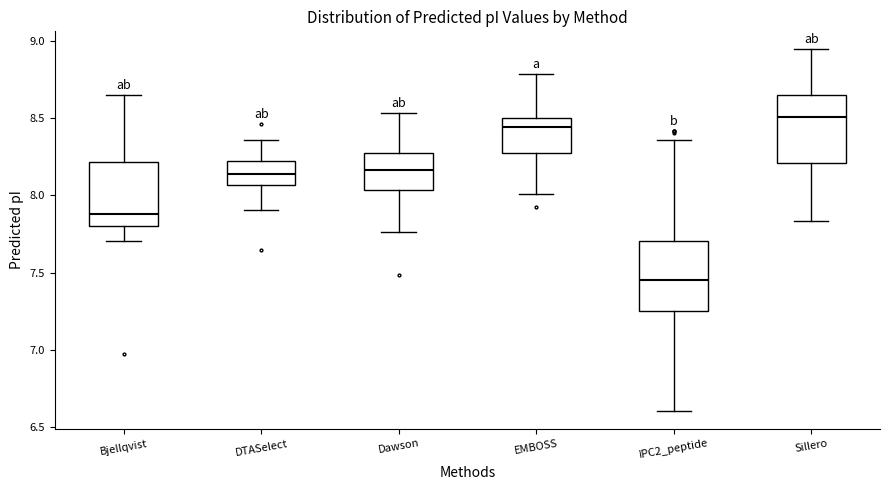

Reading left to right, transcribe this box plot: for each box, give where its median line is, the range the box spans, and where its two whiskers end, as read against the y-axis. The values are not printed on the chart, so give them approximately, as read against the axis.

Bjellqvist: median 7.90, box 7.80 to 8.20, whiskers 7.70 to 8.65
DTASelect: median 8.15, box 8.05 to 8.20, whiskers 7.90 to 8.35
Dawson: median 8.15, box 8.05 to 8.30, whiskers 7.75 to 8.55
EMBOSS: median 8.45, box 8.25 to 8.50, whiskers 8.00 to 8.80
IPC2_peptide: median 7.45, box 7.25 to 7.70, whiskers 6.60 to 8.35
Sillero: median 8.50, box 8.20 to 8.65, whiskers 7.85 to 8.95